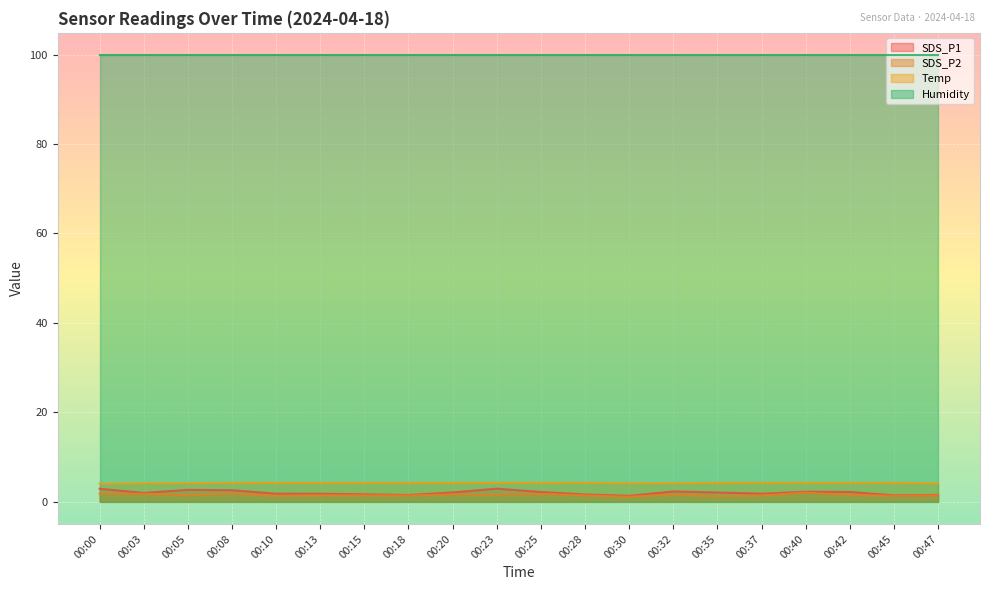

At which category is the sum across all series the highest?

00:00